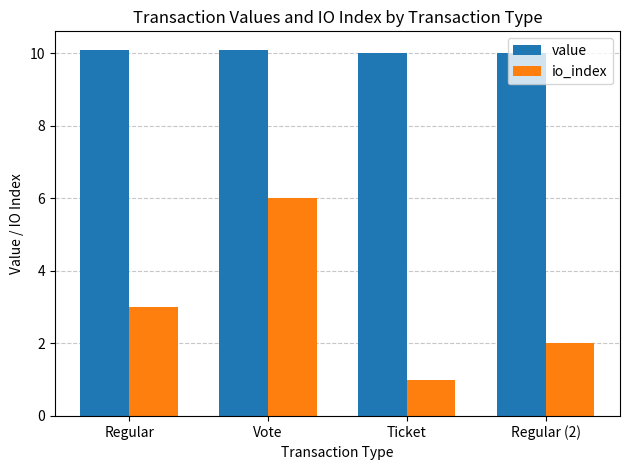

List the series in order of their peak value, lowest first.

io_index, value